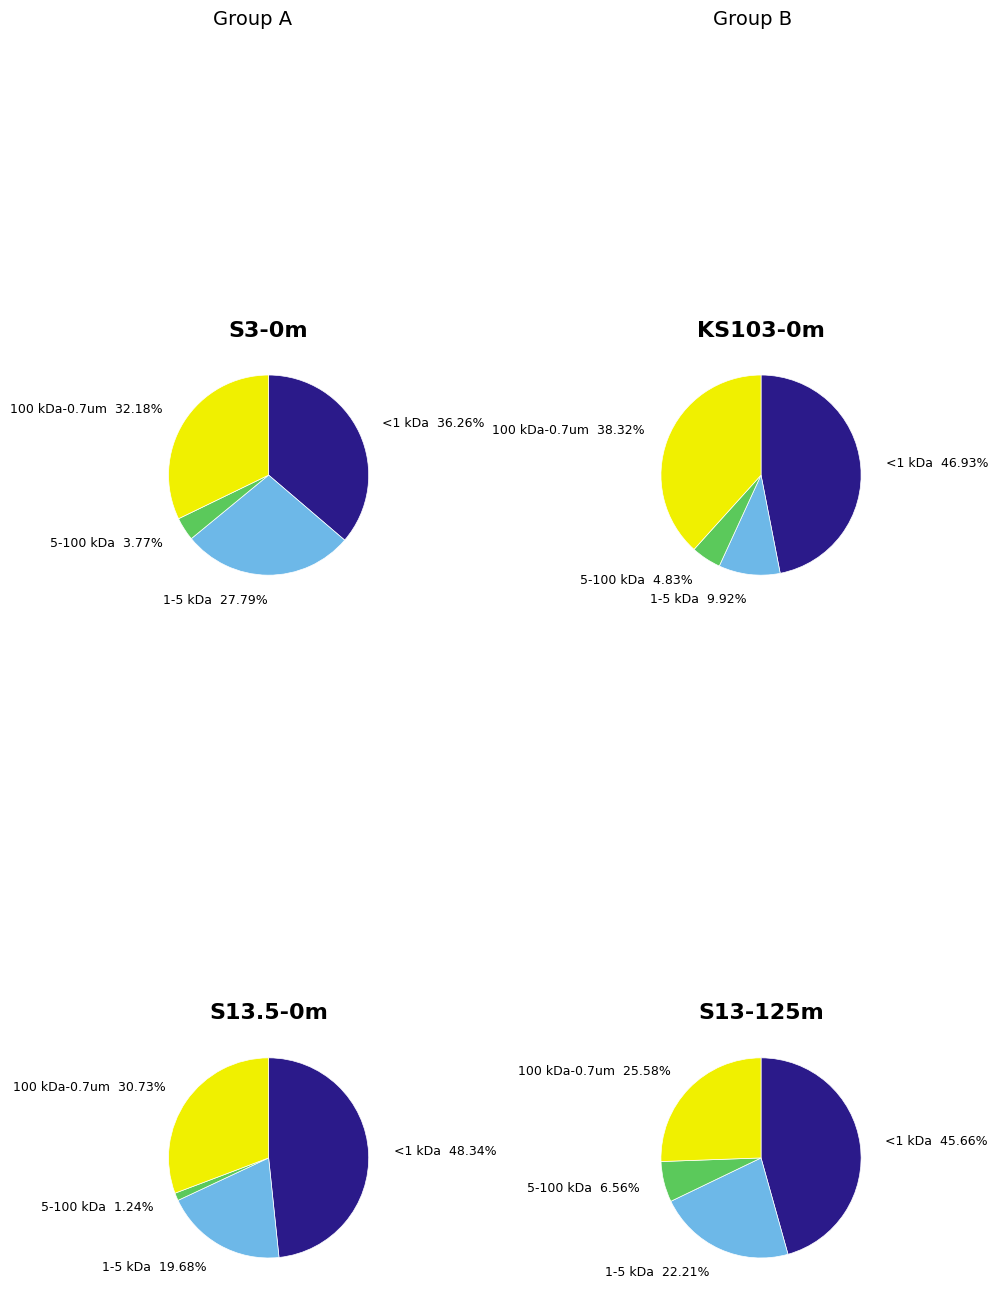

What is the difference between the highest and lowest values at minute 0?

32.5